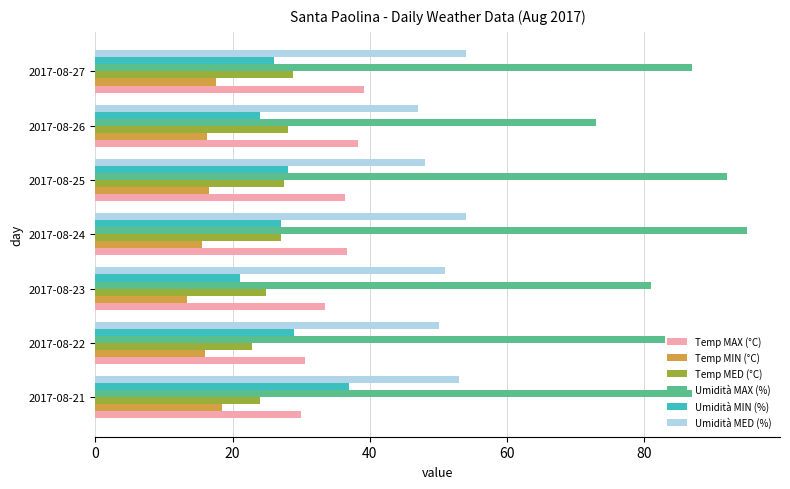

Between 2017-08-26 and 2017-08-27, which series saw the biggest shift?

Umidità MAX (%)